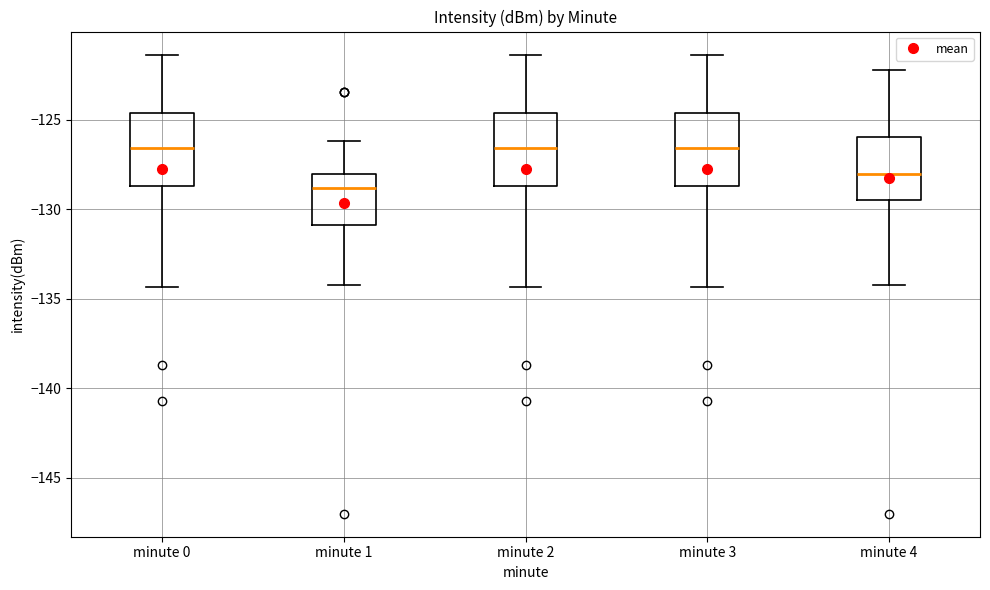

Reading left to right, read every box against the y-axis: the position of its median line, the range the box covers, and the ends of its whiskers. The values are not printed on the chart, so give them approximately, as read against the axis.

minute 0: median -126.5, box -128.5 to -124.5, whiskers -134.5 to -121.5
minute 1: median -129.0, box -131.0 to -128.0, whiskers -134.0 to -126.0
minute 2: median -126.5, box -128.5 to -124.5, whiskers -134.5 to -121.5
minute 3: median -126.5, box -128.5 to -124.5, whiskers -134.5 to -121.5
minute 4: median -128.0, box -129.5 to -126.0, whiskers -134.0 to -122.0